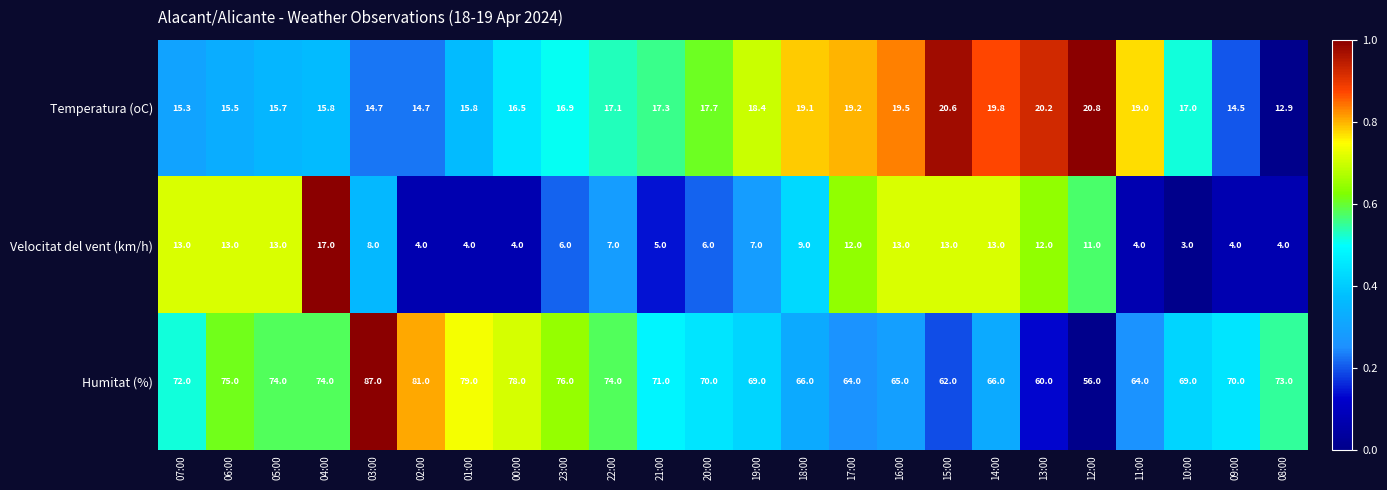

At which category is the sum across all series the highest?

03:00